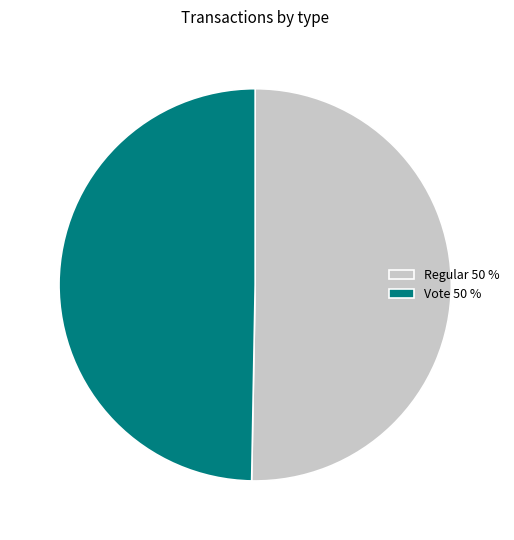

Which slice is the largest?

Regular